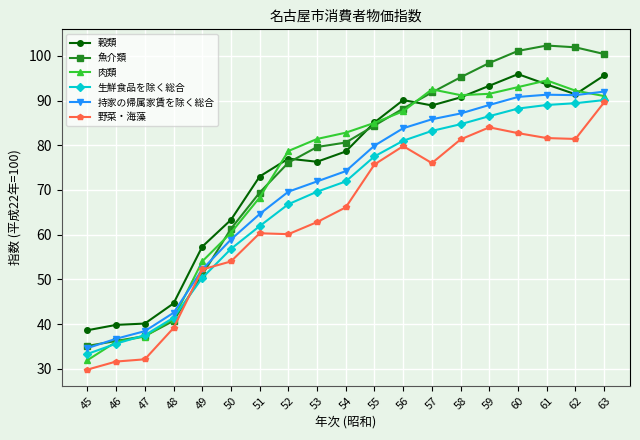

The 穀類 series shows 39.8 at 46. True or false?

True